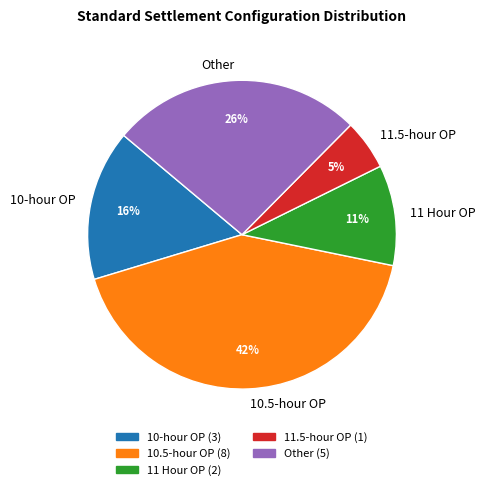

To the nearest percent, what portion does Other represent?

26%